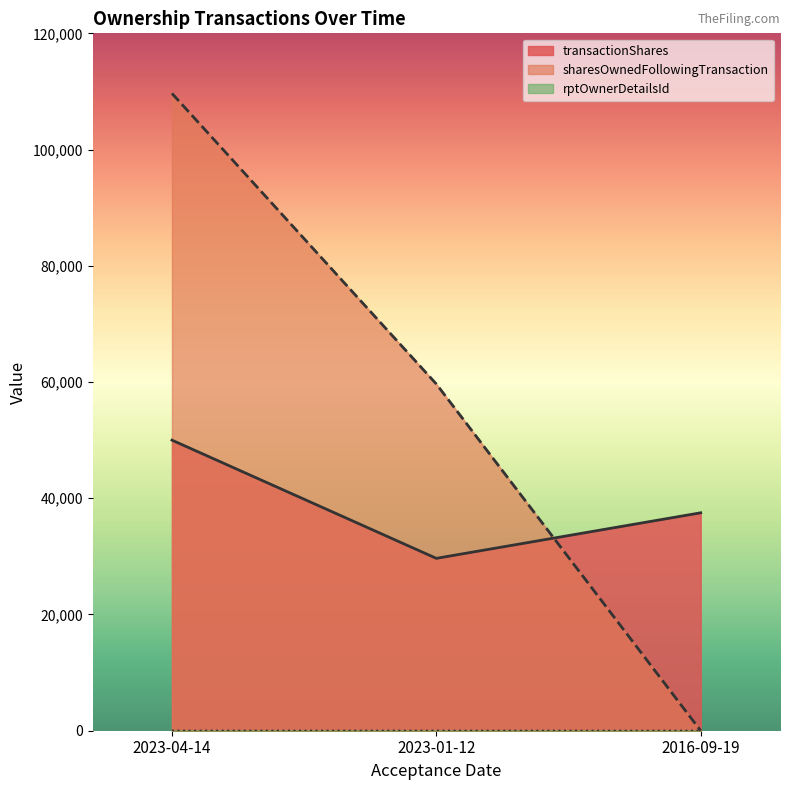

True or false: transactionShares has a value of 76753 at 2023-04-14.

False